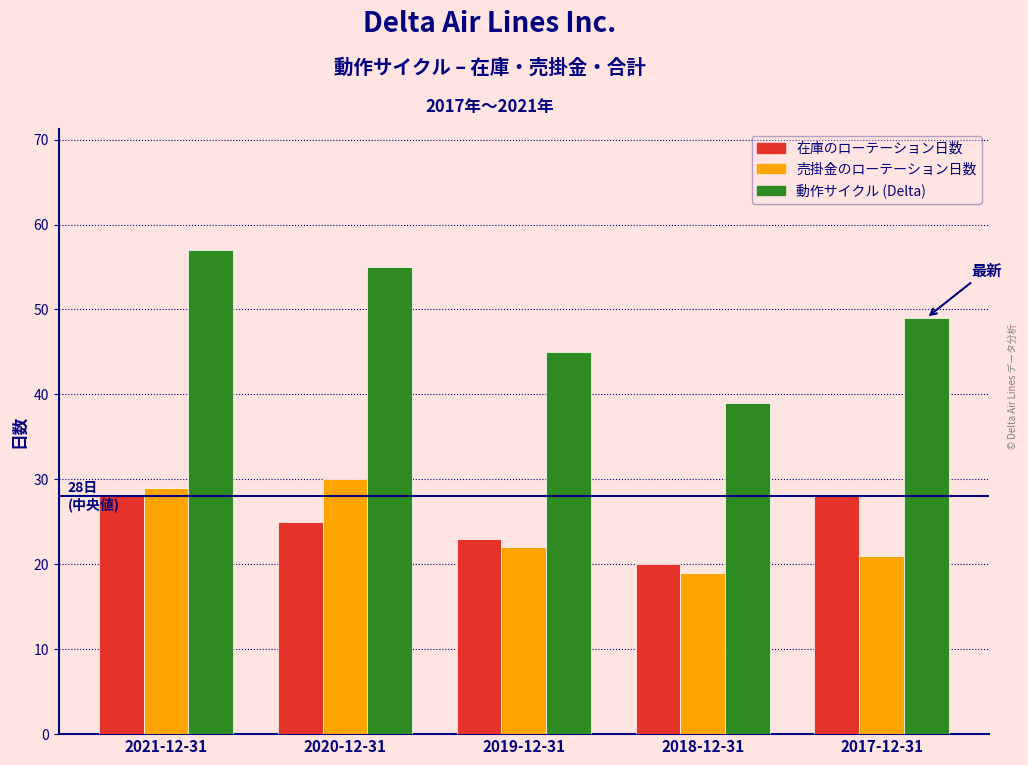

Reading left to right, what are all the values shown in this chart?

在庫のローテーション日数: 2021-12-31=28	2020-12-31=25	2019-12-31=23	2018-12-31=20	2017-12-31=28
売掛金のローテーション日数: 2021-12-31=29	2020-12-31=30	2019-12-31=22	2018-12-31=19	2017-12-31=21
動作サイクル (Delta): 2021-12-31=57	2020-12-31=55	2019-12-31=45	2018-12-31=39	2017-12-31=49